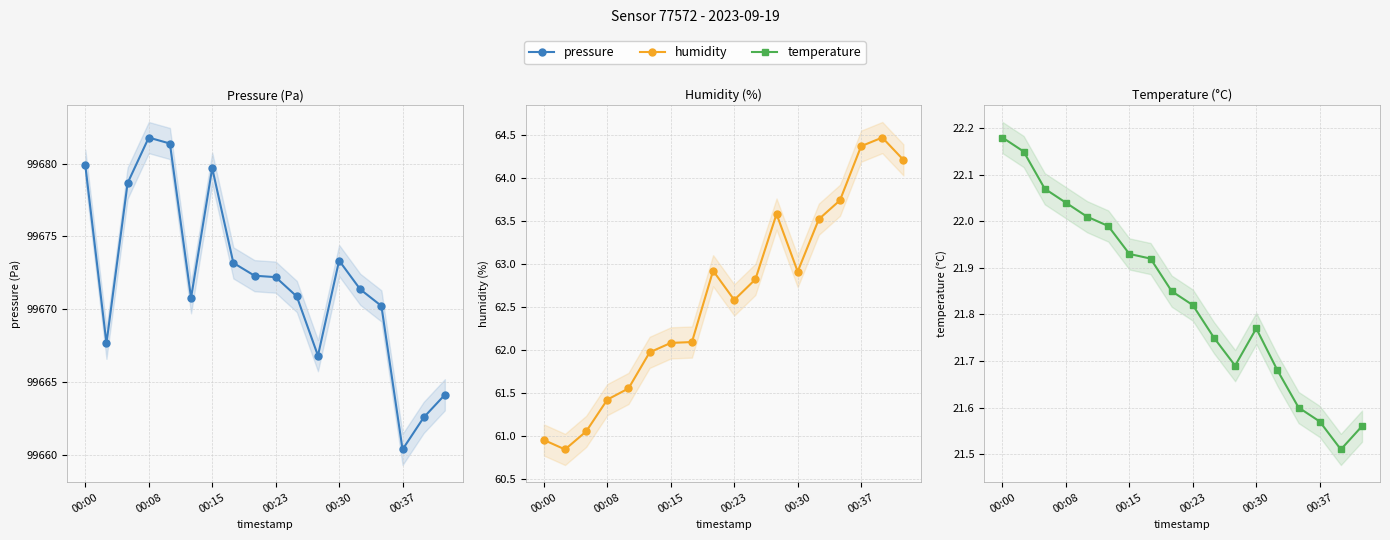

What is the difference between the maximum and minimum values in the humidity series?

3.6